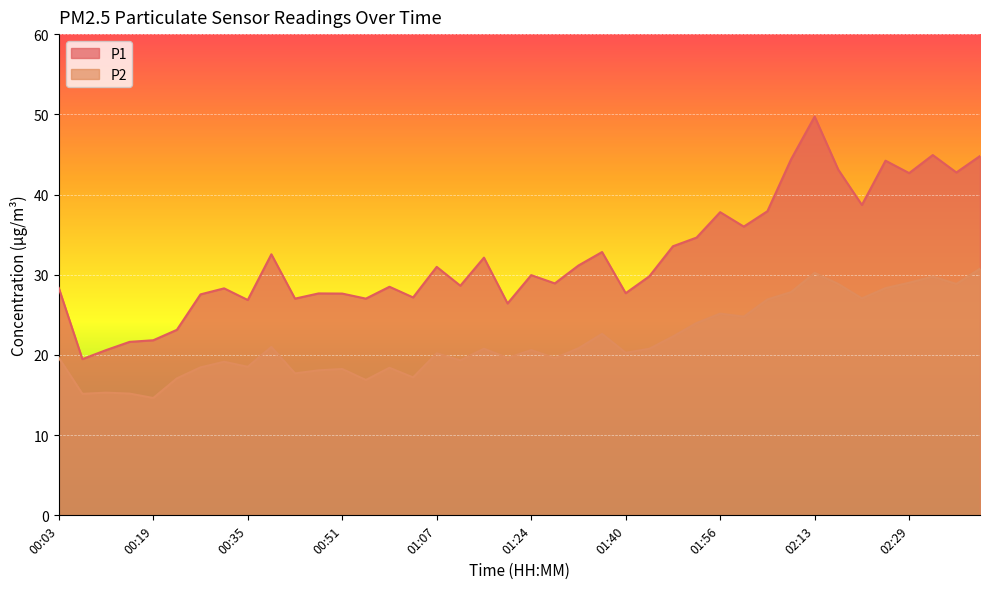

List the labels in order of P2 value, largest first.

02:41, 02:13, 02:33, 02:29, 02:17, 02:37, 02:25, 02:09, 02:21, 02:05, 01:56, 02:00, 01:52, 01:36, 01:48, 00:39, 01:32, 01:15, 01:44, 01:24, 01:40, 01:07, 00:03, 01:20, 01:28, 01:11, 00:31, 00:35, 00:27, 00:59, 00:51, 00:47, 00:43, 01:03, 00:23, 00:55, 00:11, 00:15, 00:07, 00:19